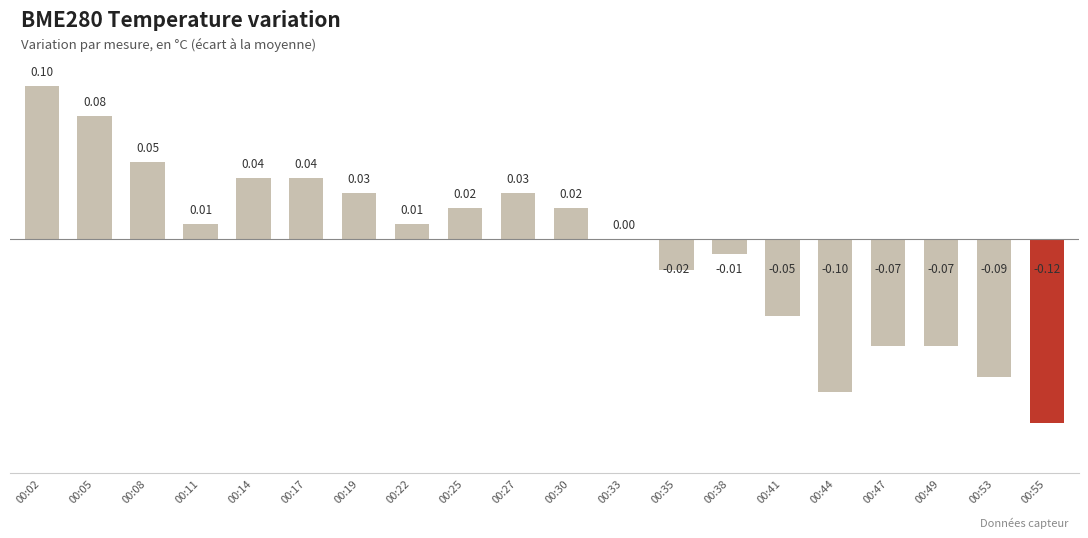

Between 00:02 and 00:53, which is larger?

00:02